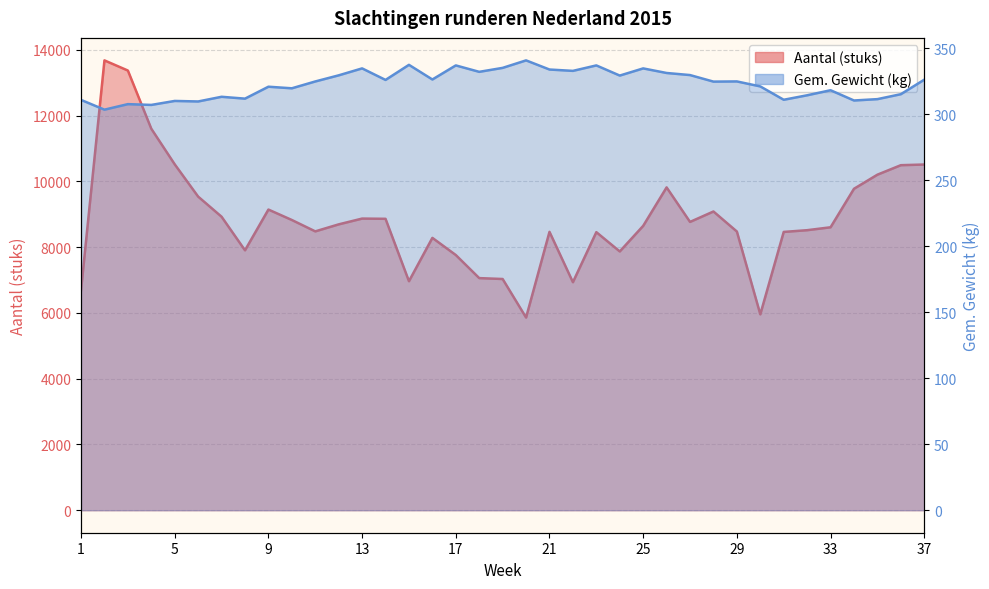

How many lines are shown in the chart?

2